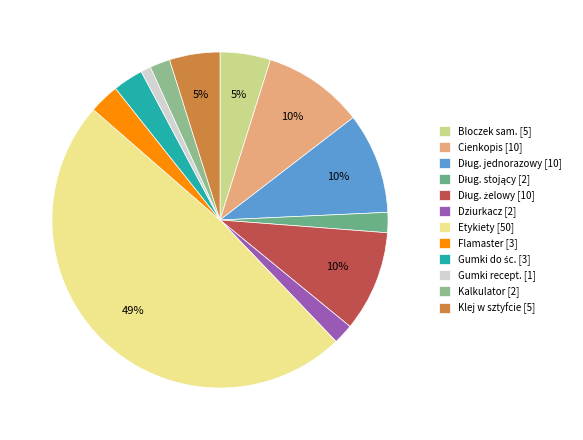

To the nearest percent, what is the average slice percentage?

8%